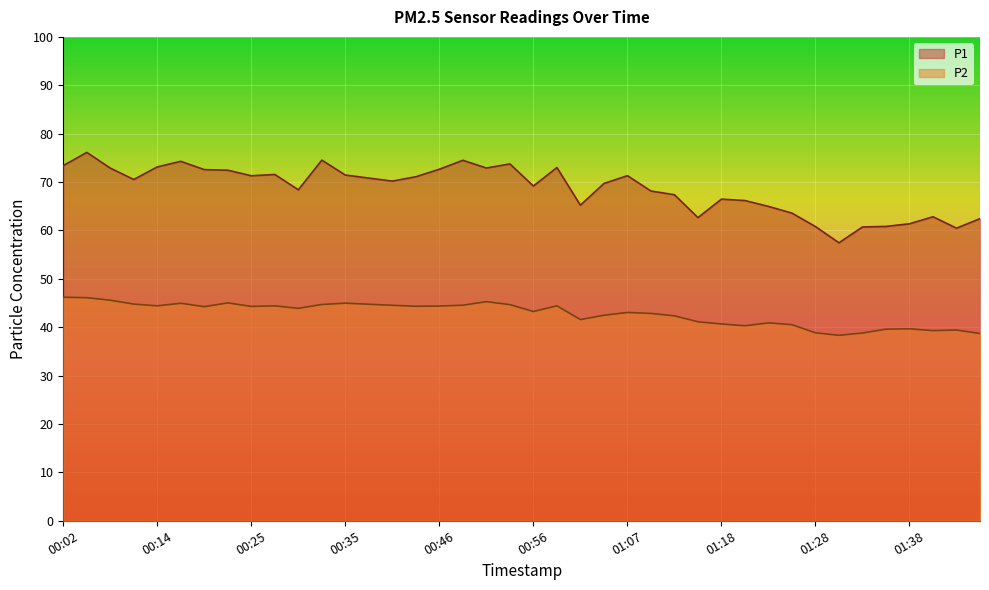

Rank the categories by P2 value from highest to lowest.

00:02, 00:05, 00:08, 00:51, 00:22, 00:35, 00:16, 00:11, 00:38, 00:33, 00:53, 00:48, 00:41, 00:14, 00:27, 00:59, 00:46, 00:43, 00:25, 00:19, 00:30, 00:56, 01:07, 01:10, 01:04, 01:13, 01:01, 01:15, 01:23, 01:18, 01:26, 01:21, 01:38, 01:36, 01:43, 01:41, 01:28, 01:33, 01:46, 01:31